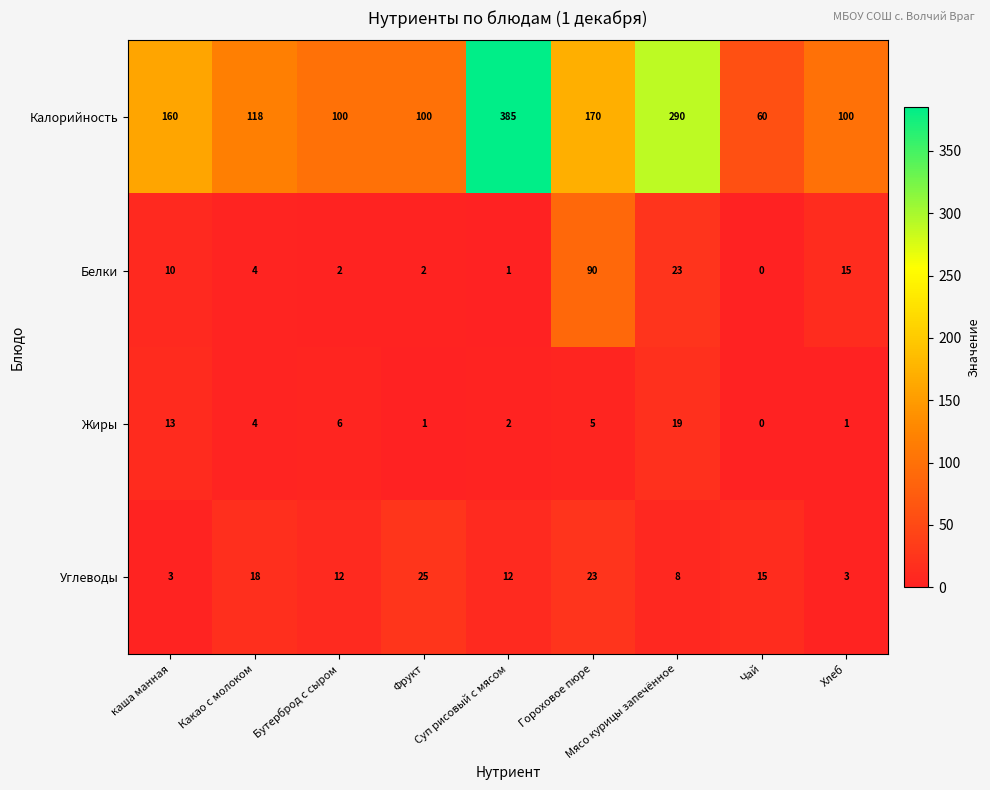

List the series in order of their peak value, lowest first.

Жиры, Углеводы, Белки, Калорийность